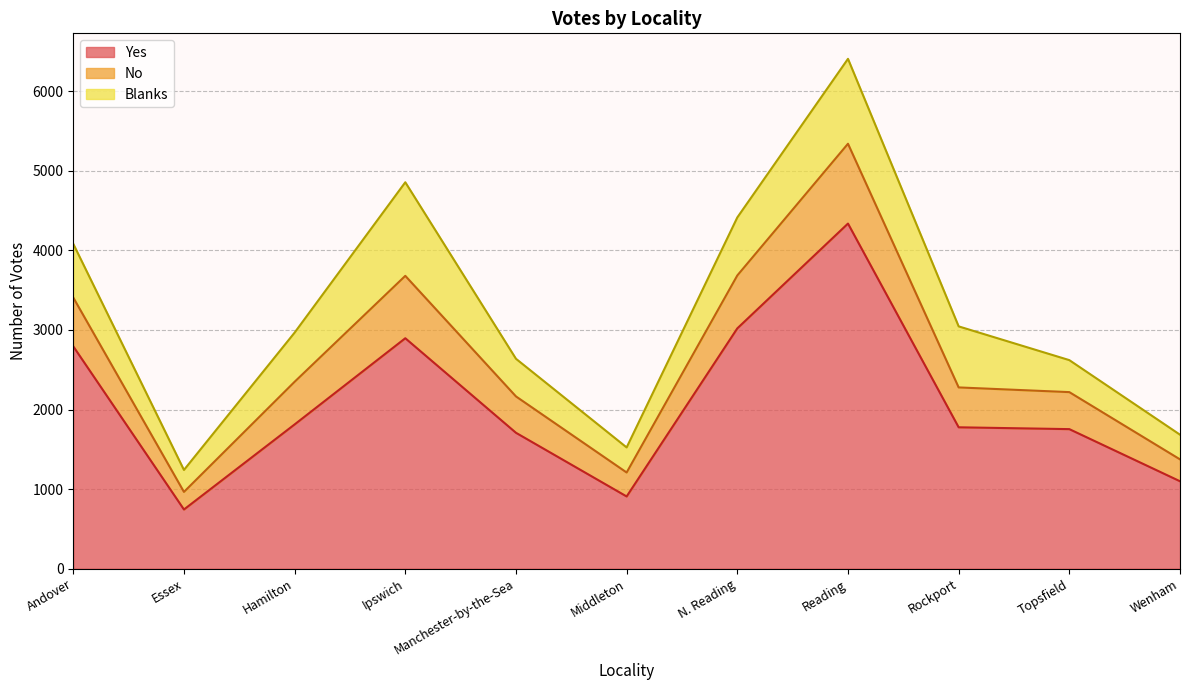

Is it true that No equals 695 at Essex?

False